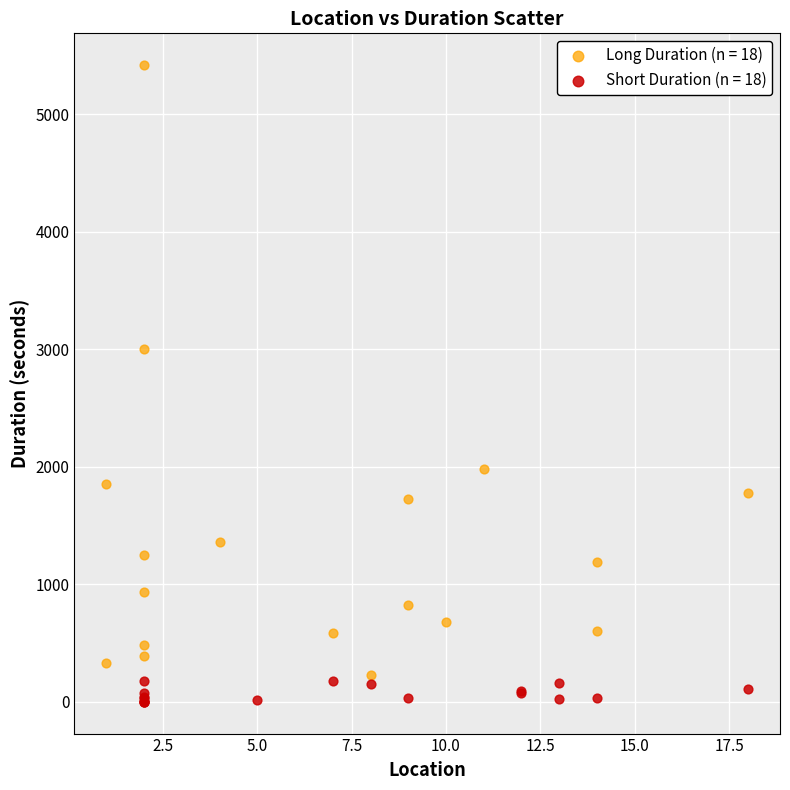

Which series has the largest Y range (max minus min)?

Long Duration (n = 18)